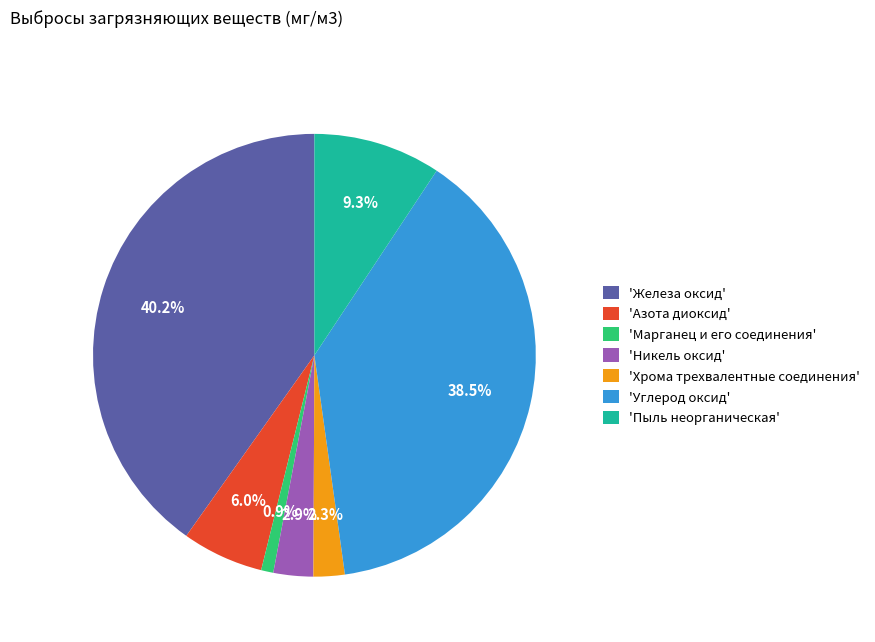

What portion of the pie excludes 'Азота диоксид'?

94.0%